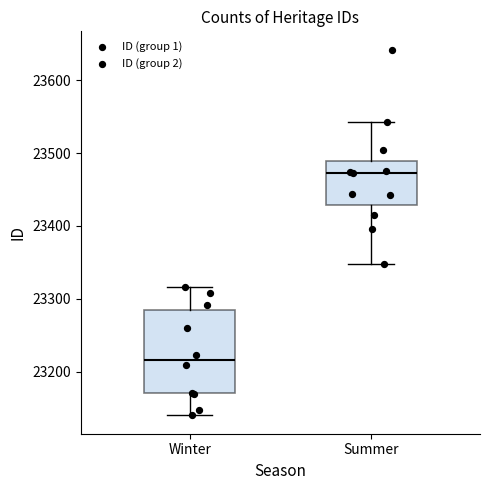

Reading left to right, read every box against the y-axis: the position of its median line, the range the box covers, and the ends of its whiskers. The values are not printed on the chart, so give them approximately, as read against the axis.

Winter: median 23220, box 23170 to 23280, whiskers 23140 to 23320
Summer: median 23470, box 23430 to 23490, whiskers 23350 to 23540